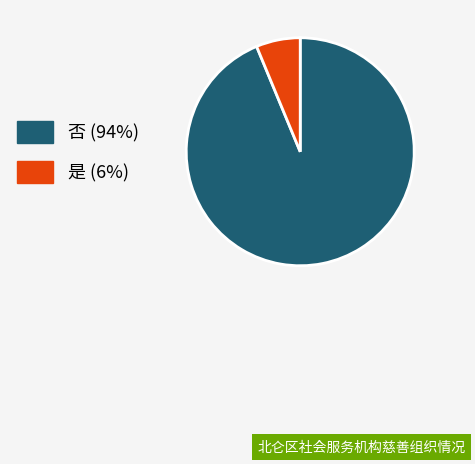

Which slice represents more than half of the pie?

否